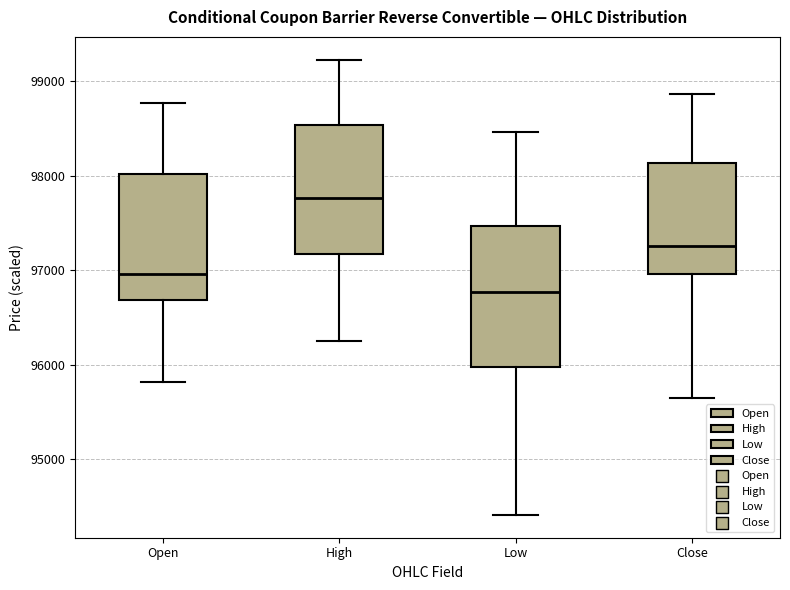

Reading left to right, transcribe this box plot: for each box, give where its median line is, the range the box spans, and where its two whiskers end, as read against the y-axis. The values are not printed on the chart, so give them approximately, as read against the axis.

Open: median 97000, box 96700 to 98000, whiskers 95800 to 98800
High: median 97800, box 97200 to 98500, whiskers 96300 to 99200
Low: median 96800, box 96000 to 97500, whiskers 94400 to 98500
Close: median 97300, box 97000 to 98100, whiskers 95700 to 98900